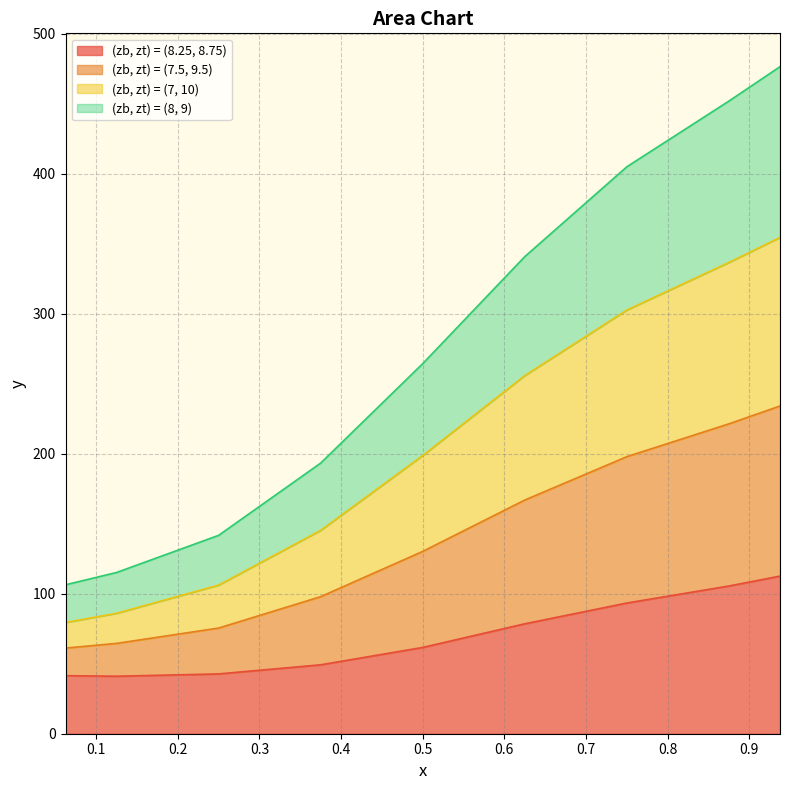

What is the highest value of the (zb, zt) = (8.25, 8.75) series?

112.6